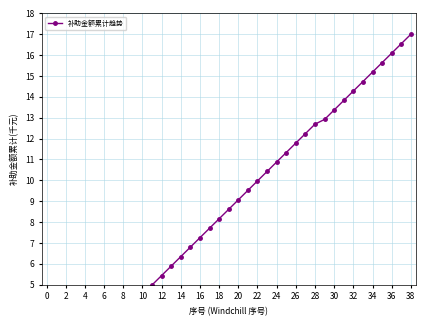

What is the label of the 37th point from the left?

36